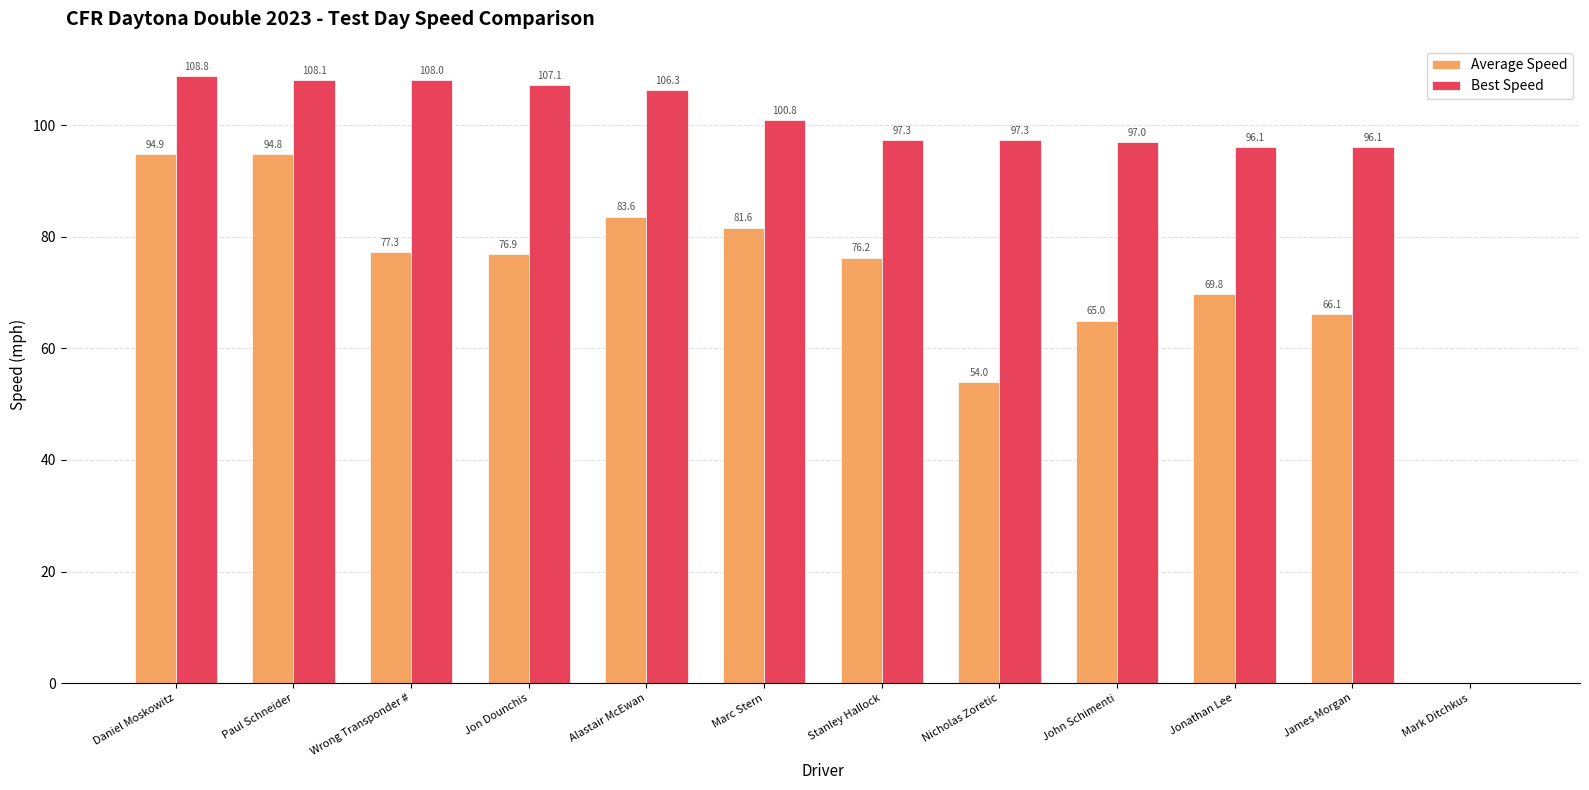

Which series has the widest spread of values?

Best Speed